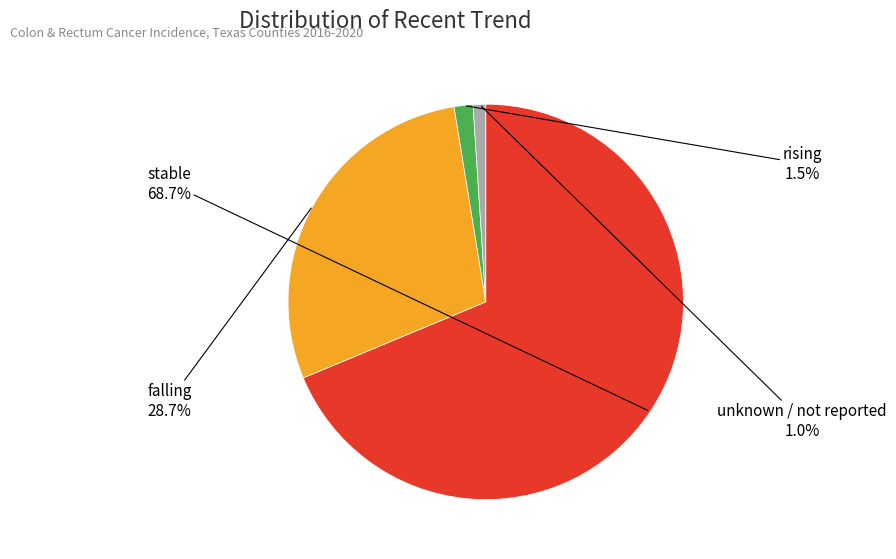

Does any single category account for the majority?

Yes